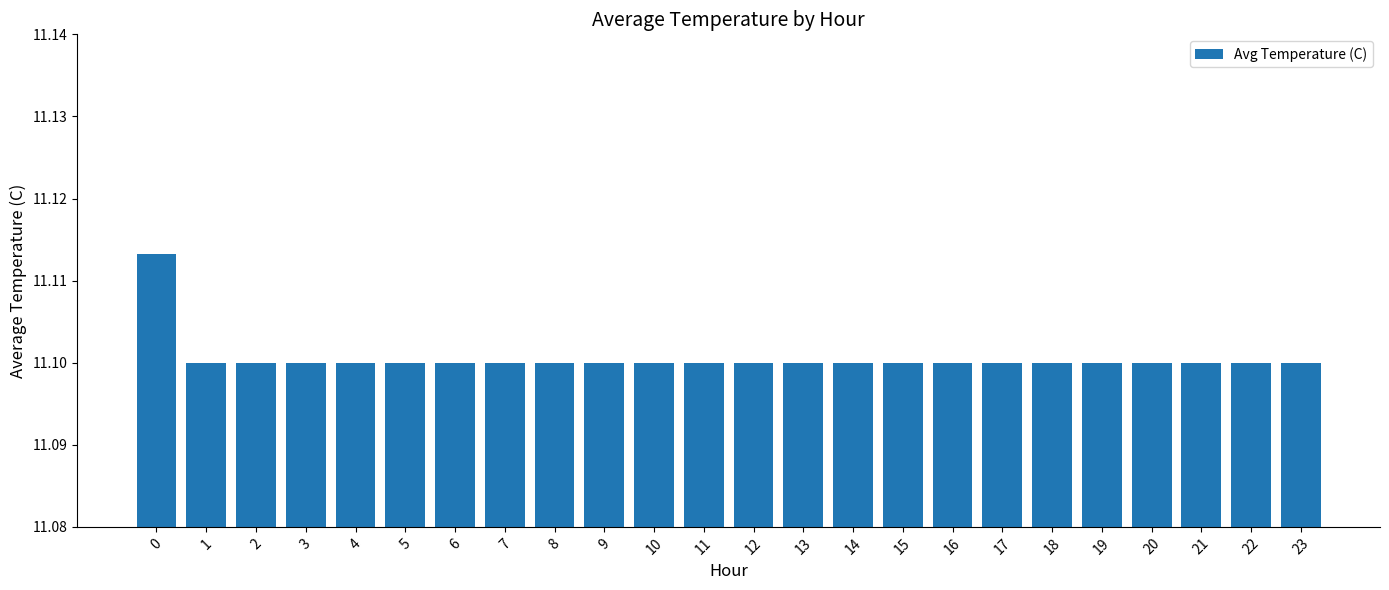

What is the ratio of the value at 6 to the value at 9?

1.0